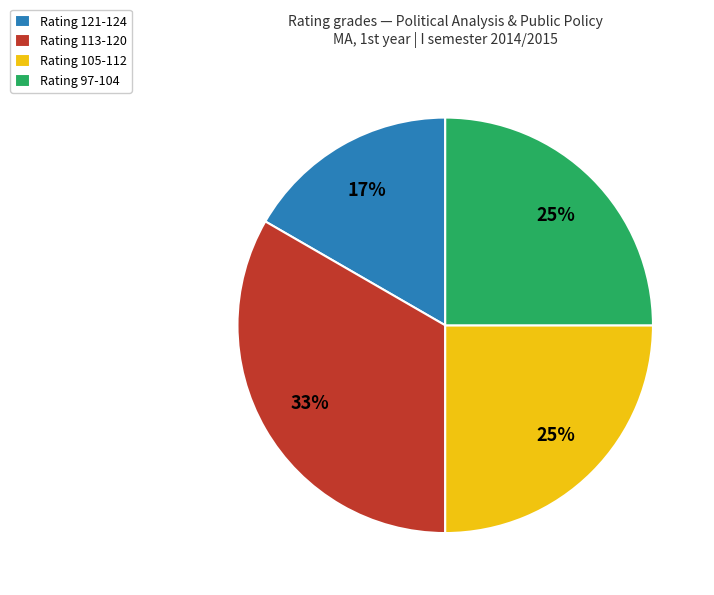

Is there any slice that represents more than half of the pie?

No